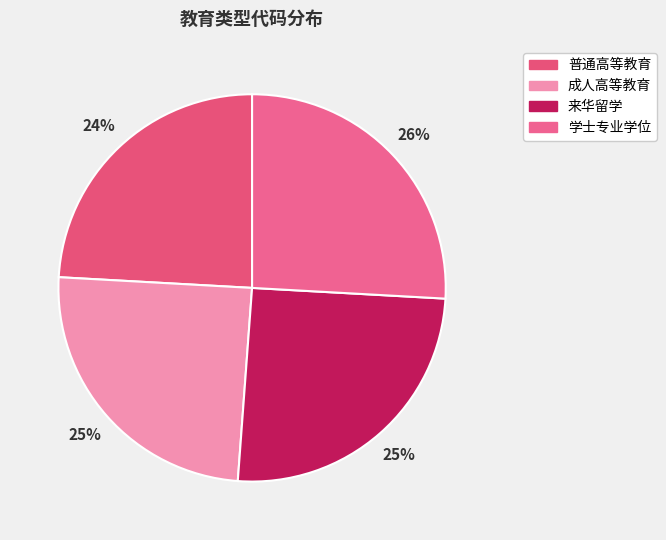

Combined, do 普通高等教育 and 学士专业学位 account for over 50%?

No